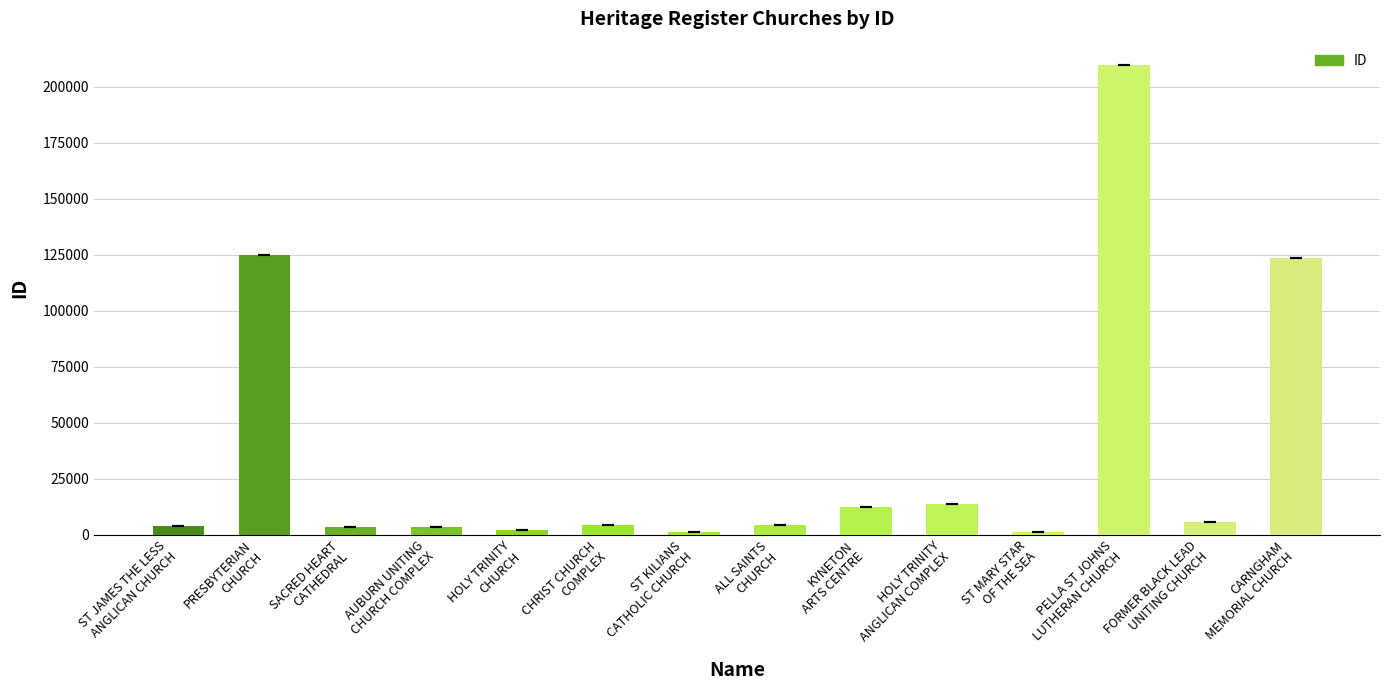

What is the greatest value displayed?

209523